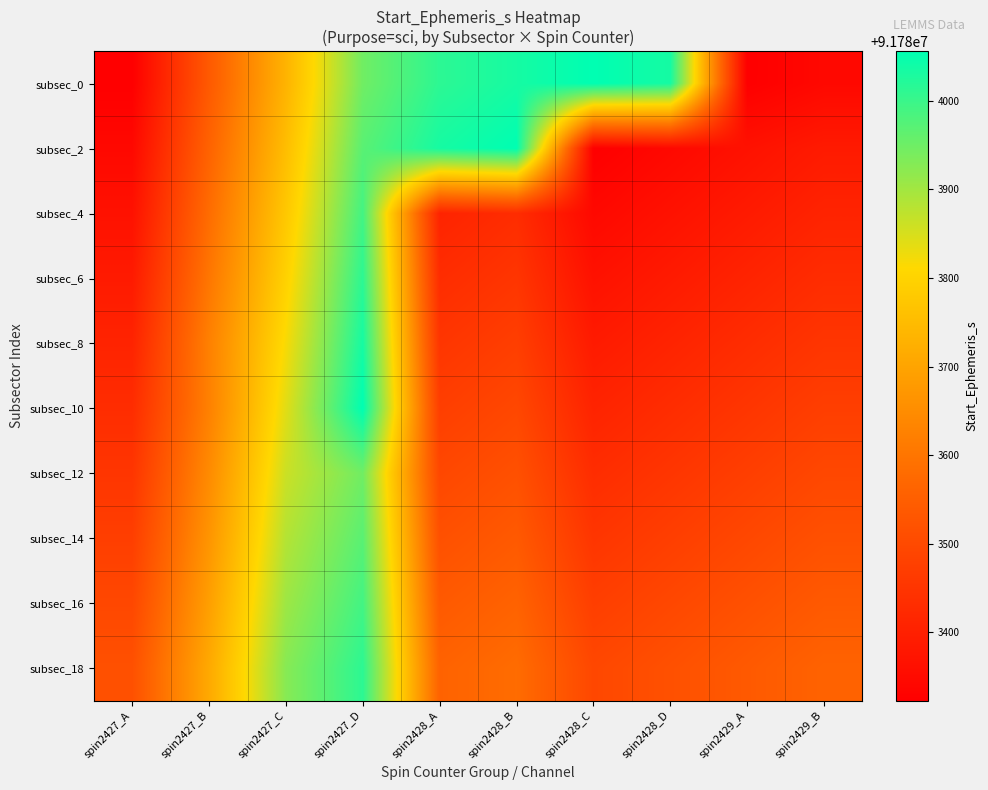

Rank the series by their maximum value, from lowest to highest.

subsec_12, subsec_14, subsec_4, subsec_16, subsec_6, subsec_18, subsec_8, subsec_0, subsec_2, subsec_10